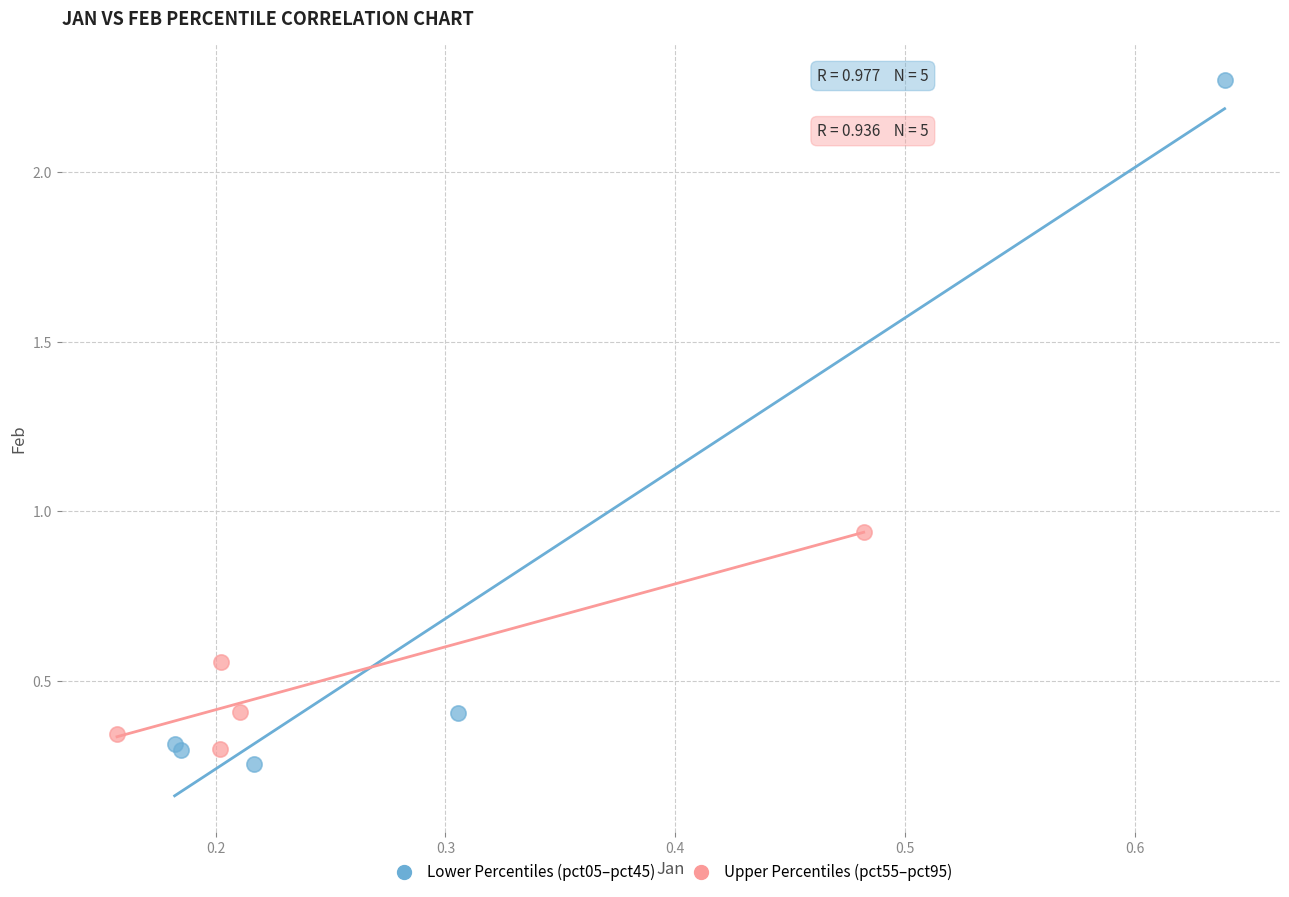

Which series has the widest spread of Y values?

Lower Percentiles (pct05–pct45)